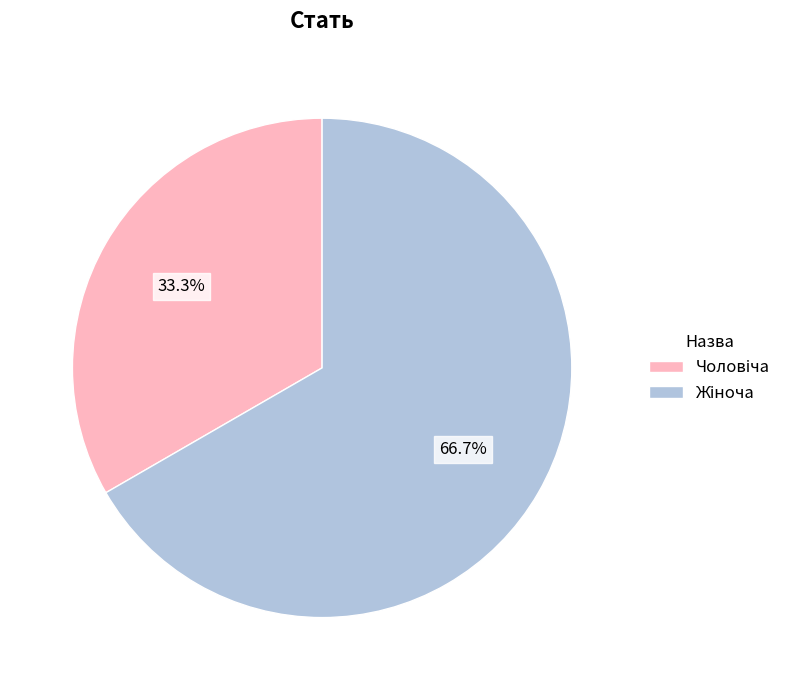

How many segments does this pie chart have?

2